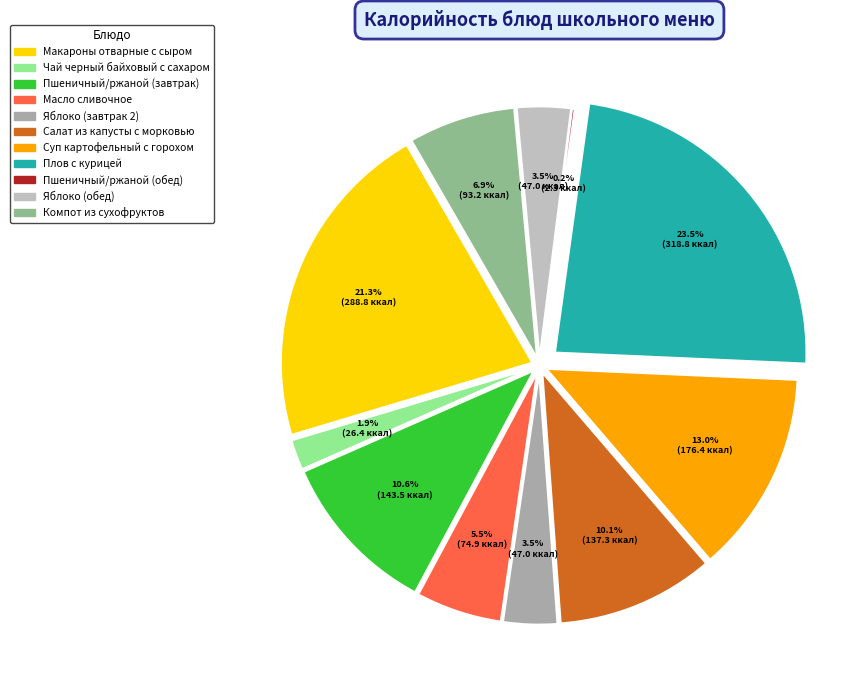

True or false: Пшеничный/ржаной (завтрак) accounts for 11% of the total.

True